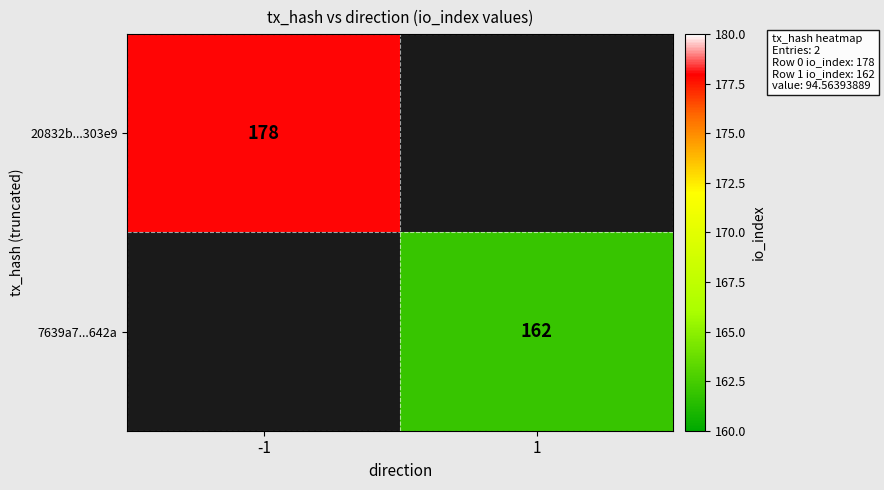

The 20832b...303e9 series shows 55 at -1. True or false?

False